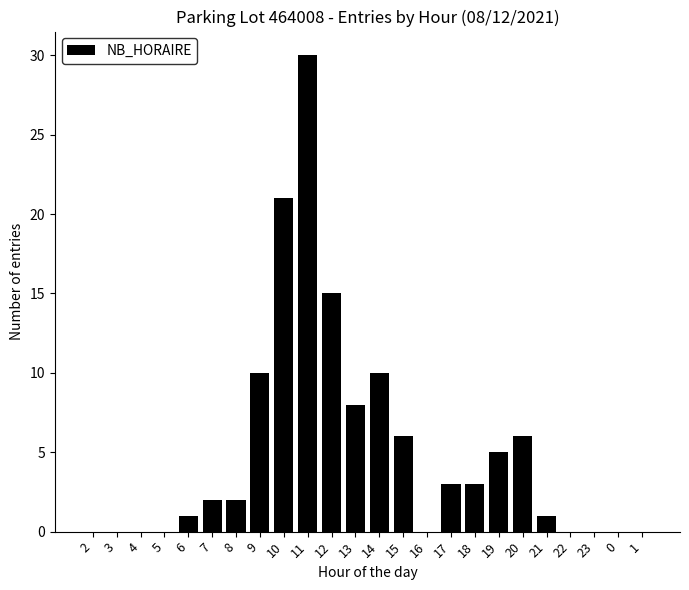

Between 13 and 14, which is larger?

14